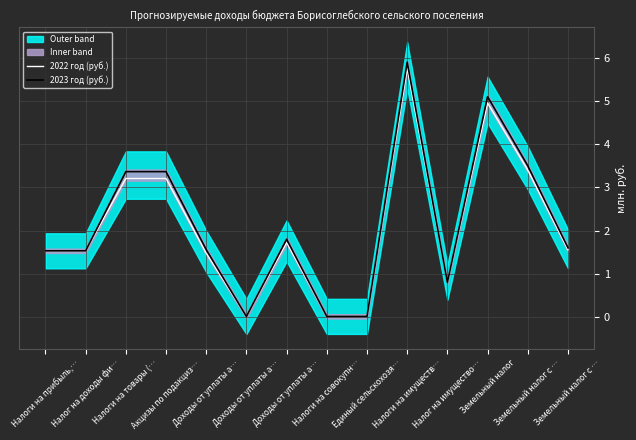

What is the label of the 11th point from the left?

Налог на имущество…